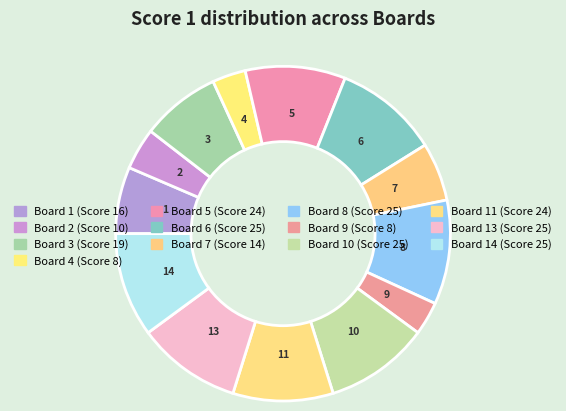

Rank the categories by value from highest to lowest.

6, 8, 10, 13, 14, 5, 11, 3, 1, 7, 2, 4, 9, 12